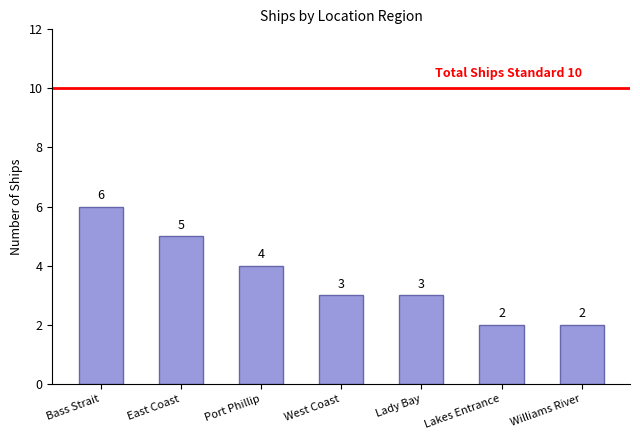

What is the average value?

4